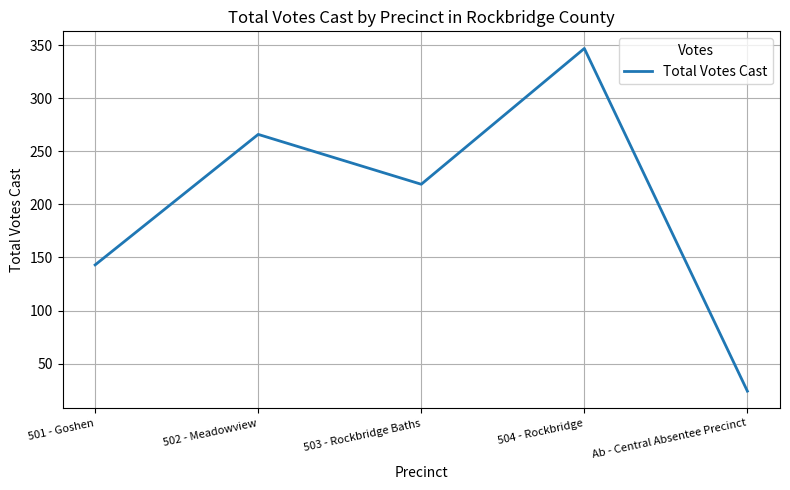

Count the number of data series in this chart.

1